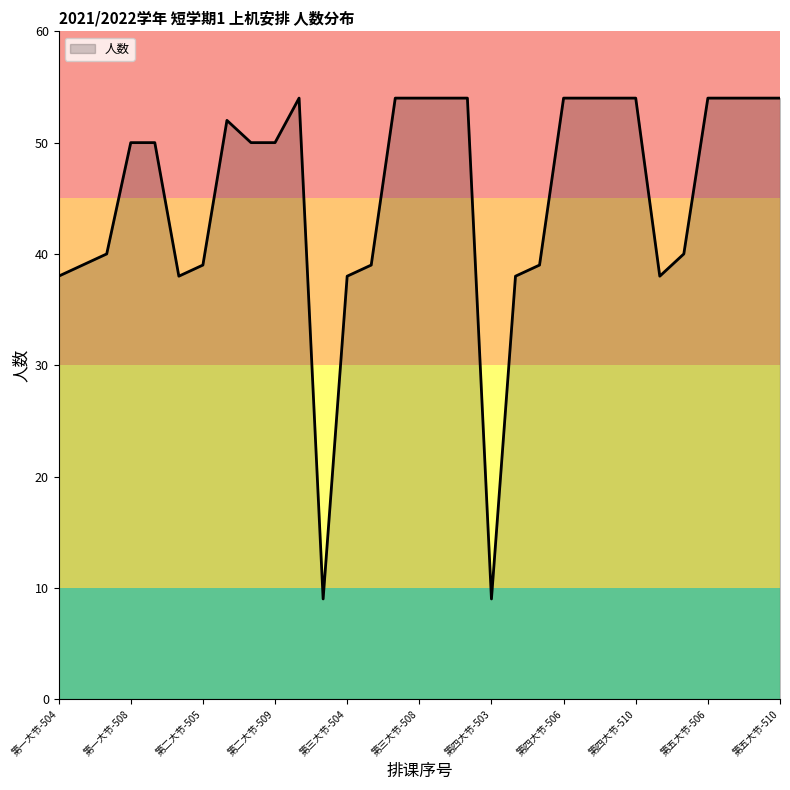

What is the difference between the maximum and minimum values?

45